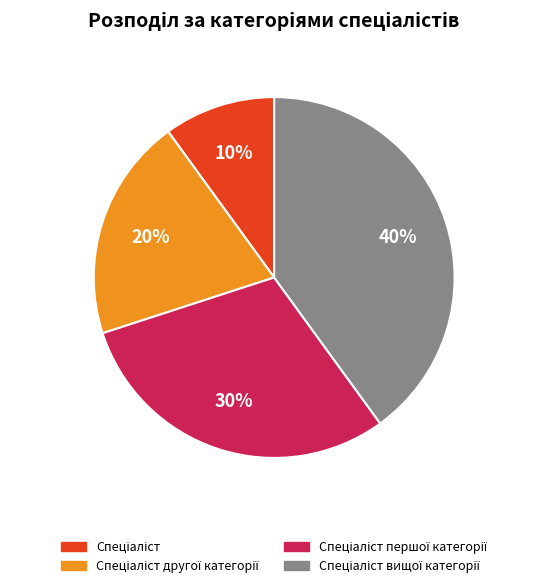

Is there any slice that represents more than half of the pie?

No